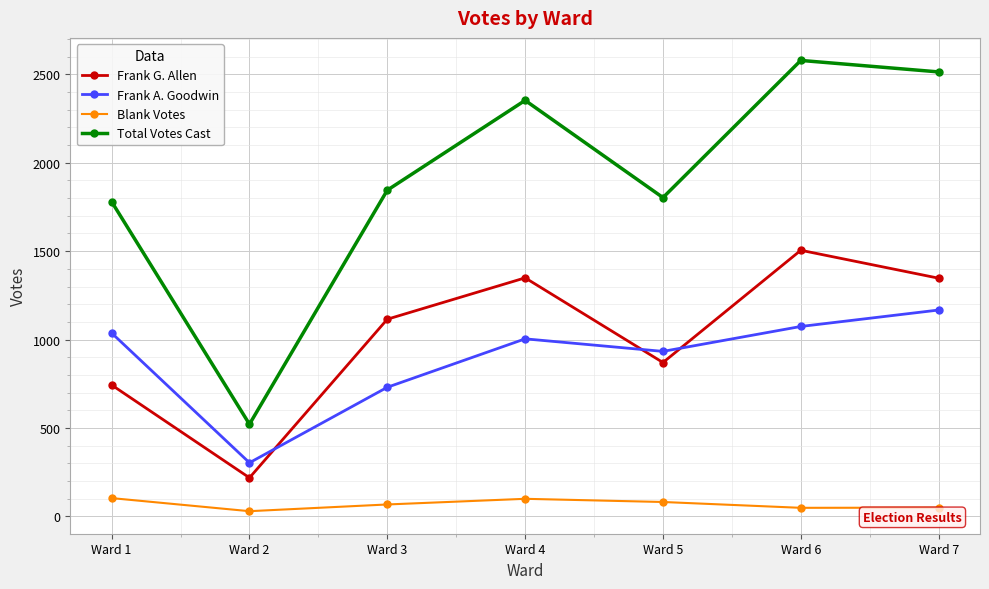

In Frank A. Goodwin, how many points are higher than both neighbors (excluding endpoints)?

1